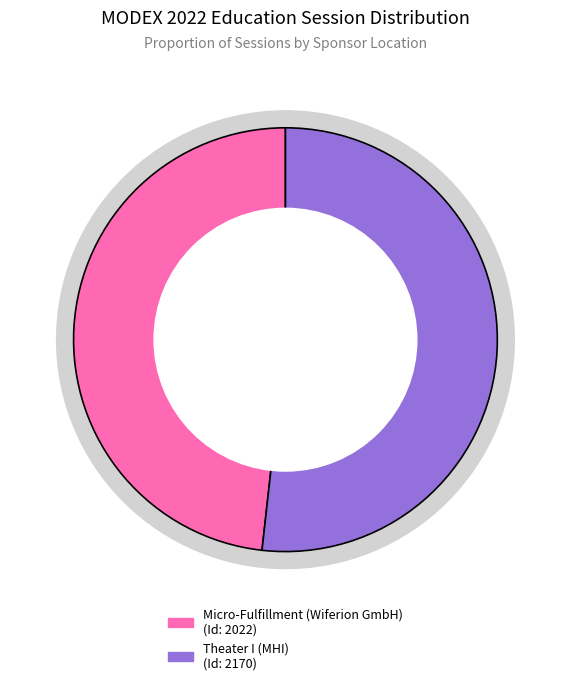

Which slice is the largest?

Theater I (MHI)